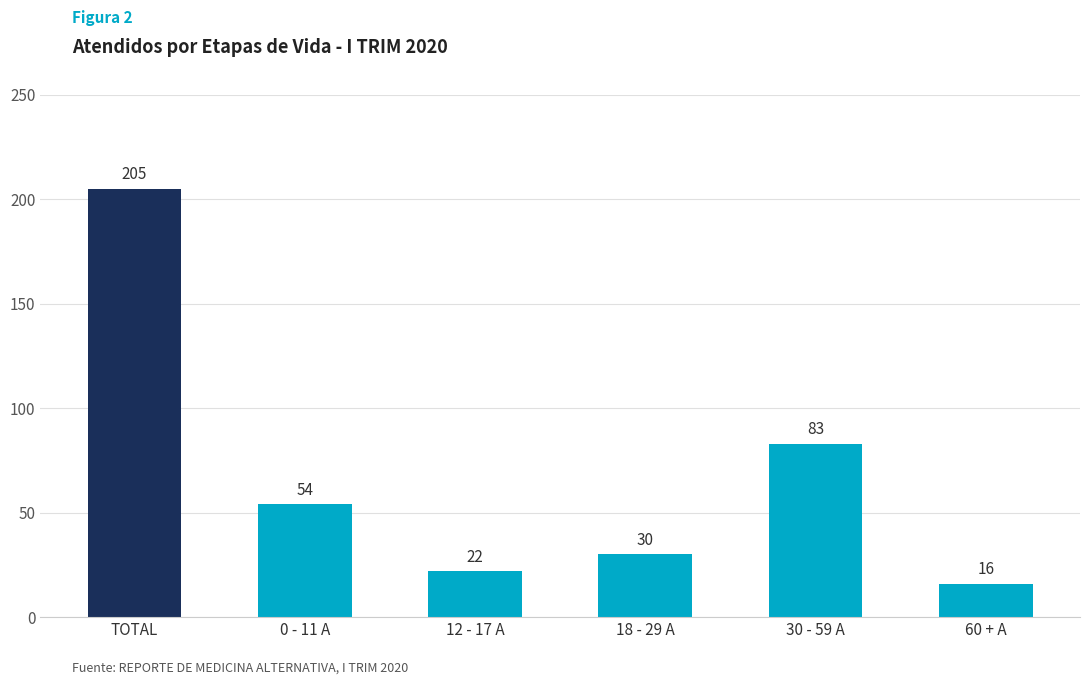

What is the greatest value displayed?

205